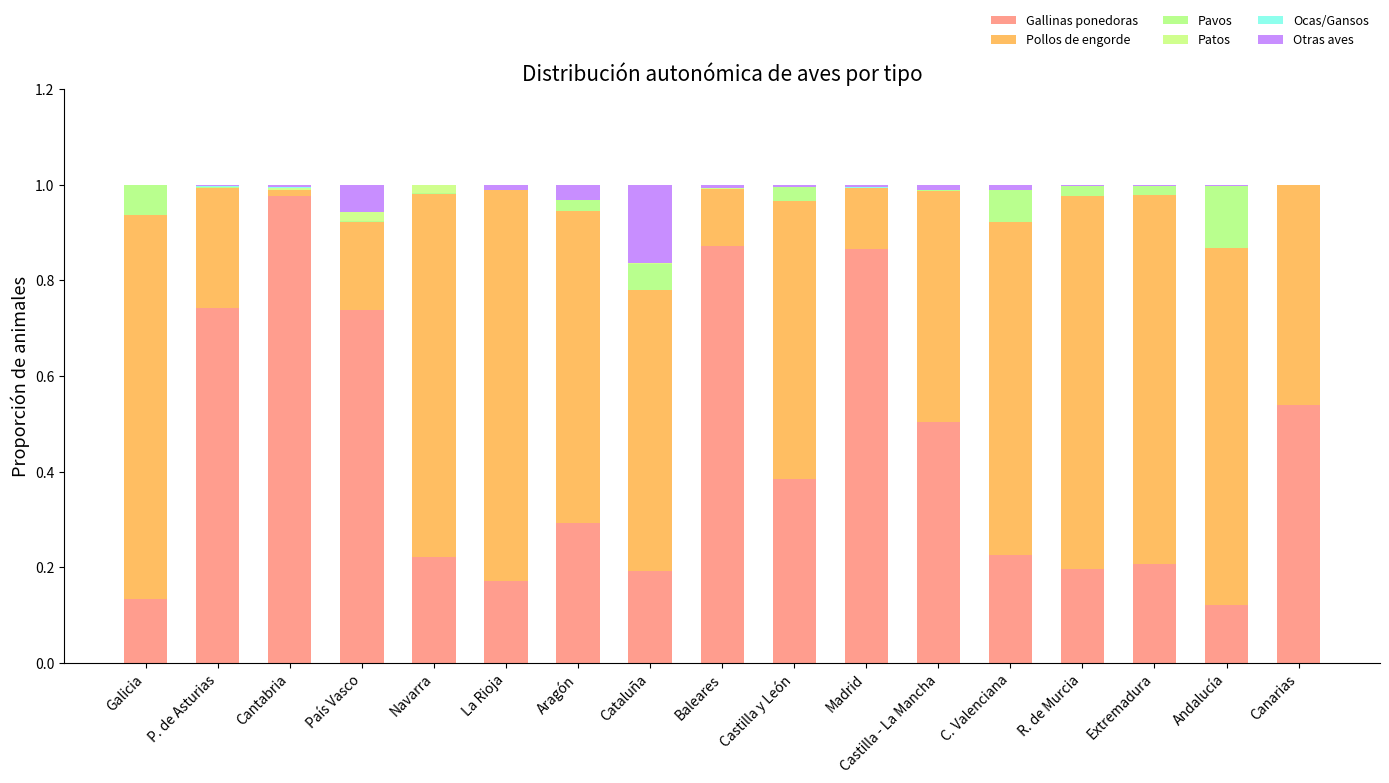

At which category is the sum across all series the highest?

C. Valenciana